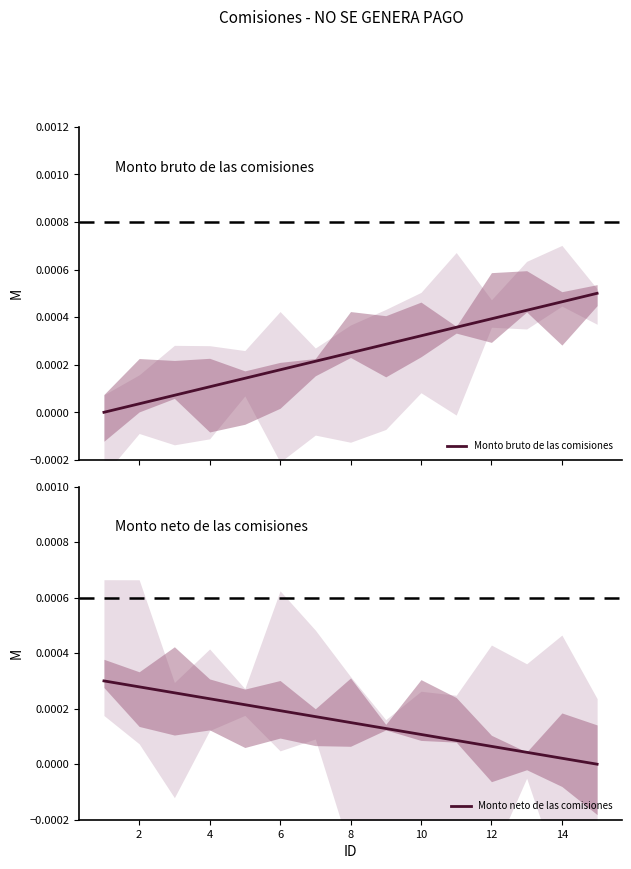

How many distinct data groups are displayed?

2